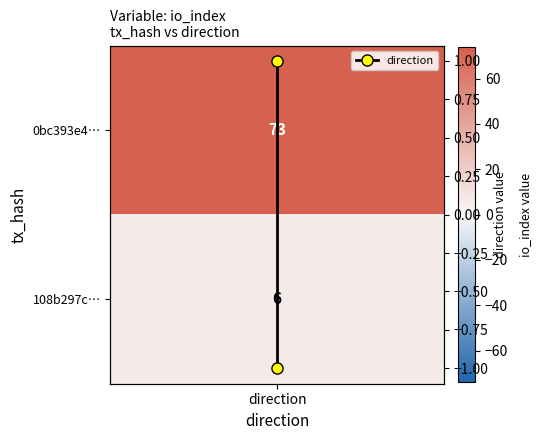

What is the minimum value shown in the chart?

-1